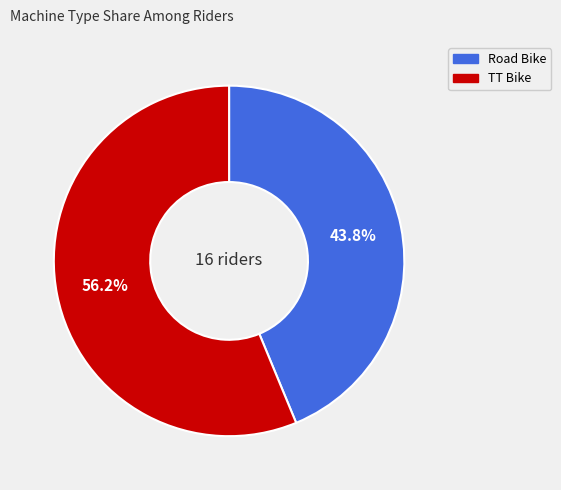

To the nearest percent, what is the combined percentage of Road Bike and TT Bike?

100%